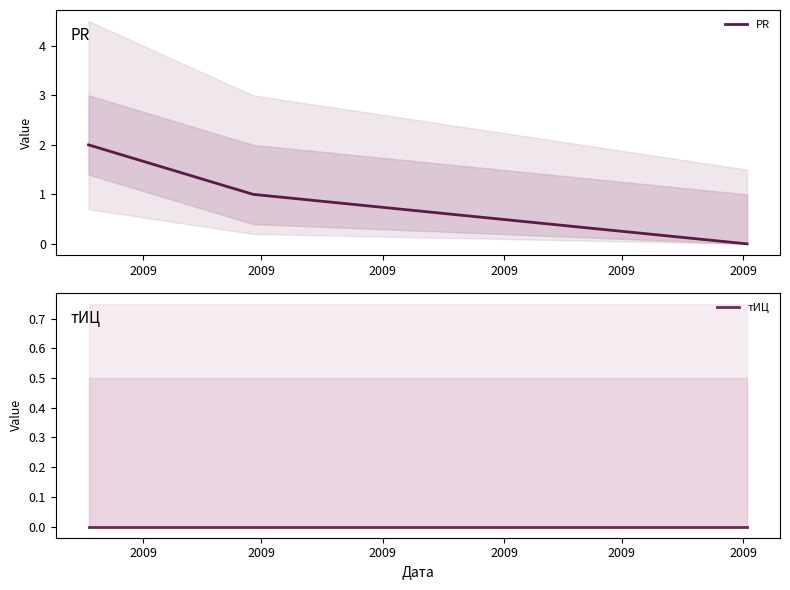

Is the value of PR at 2009 greater than the value of тИЦ at 2009?

Yes